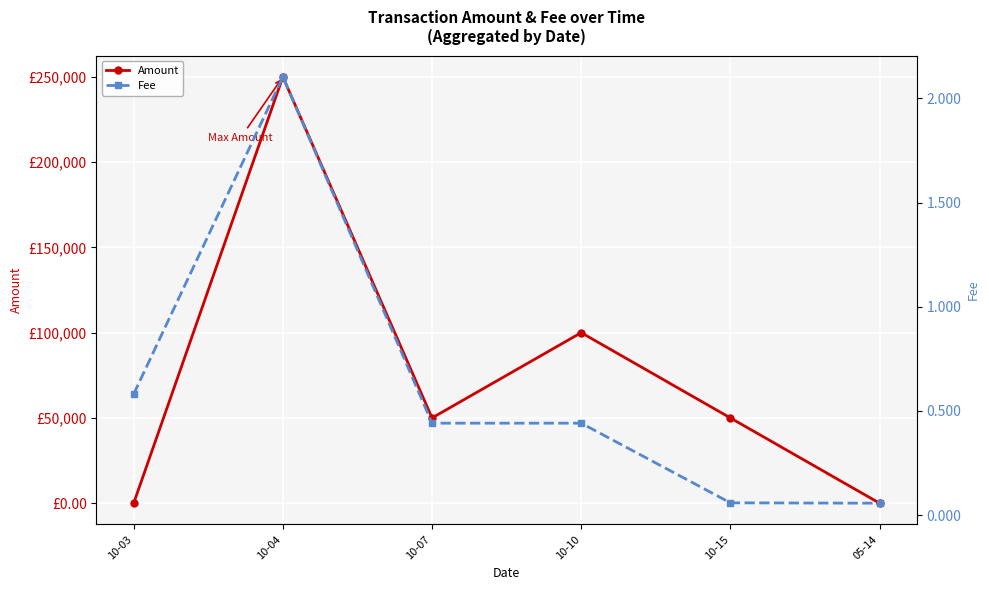

What is the total value across all series at 10-15?

50000.1